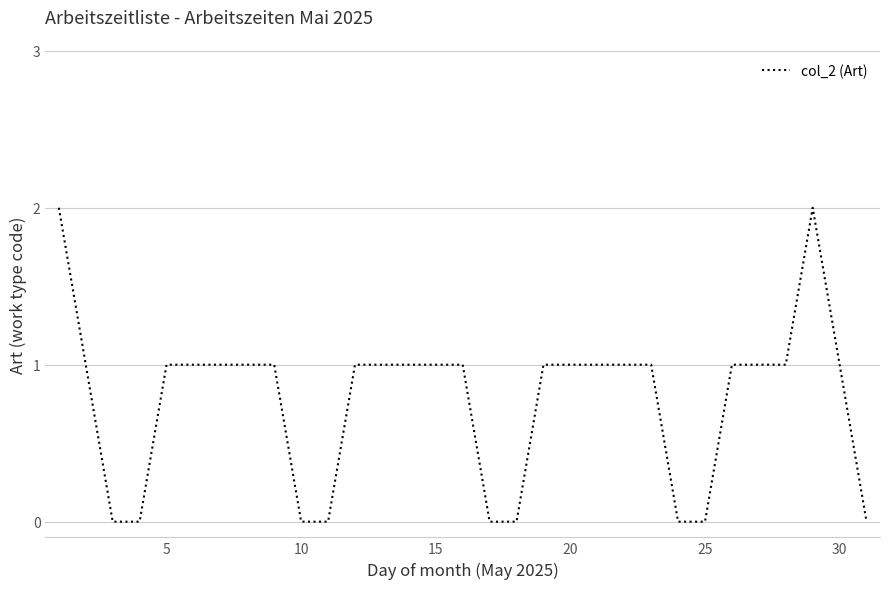

True or false: the data shows -1 at 10.

False